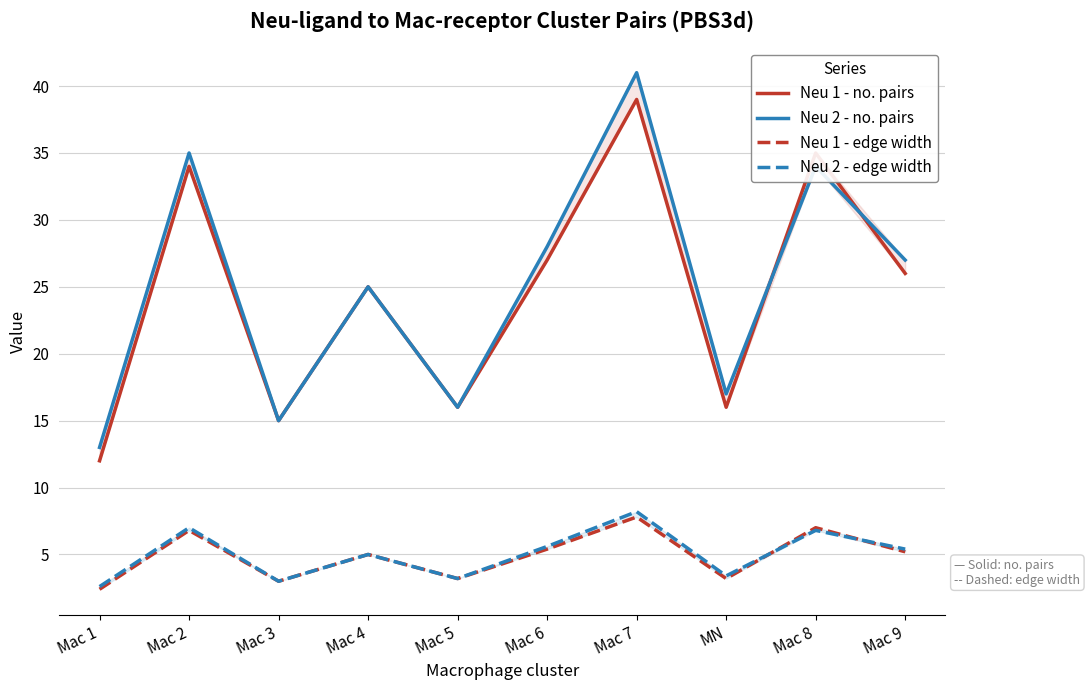

True or false: Neu 1 - edge width has more than 2 interior local peaks.

True